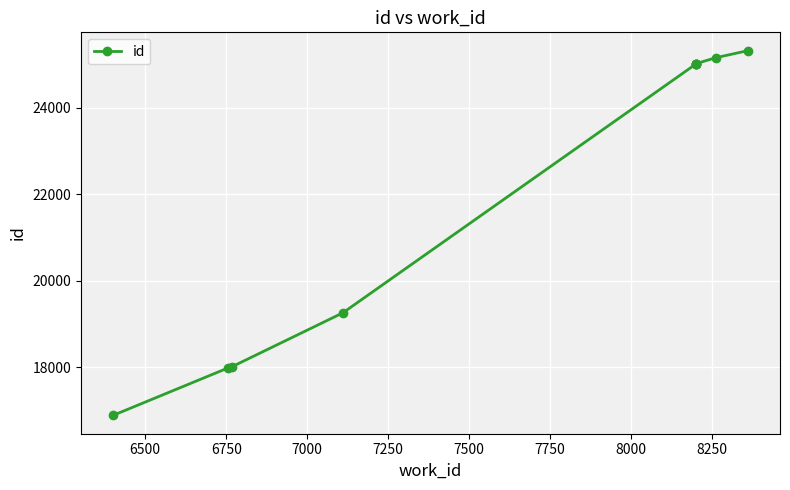

What is the maximum value shown in the chart?

25318